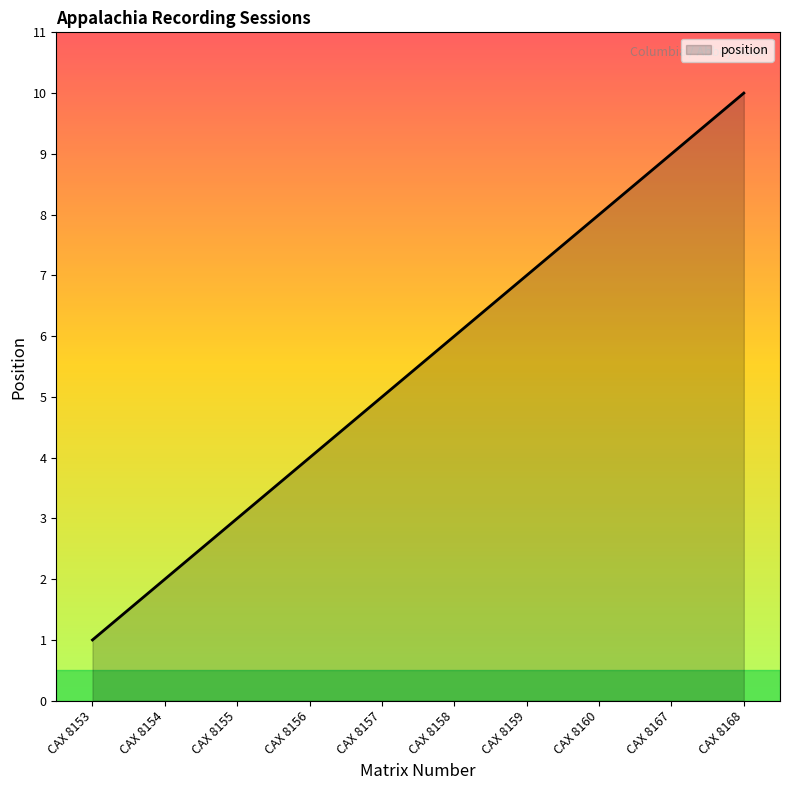

At which category does the chart reach its minimum across all series?

CAX 8153